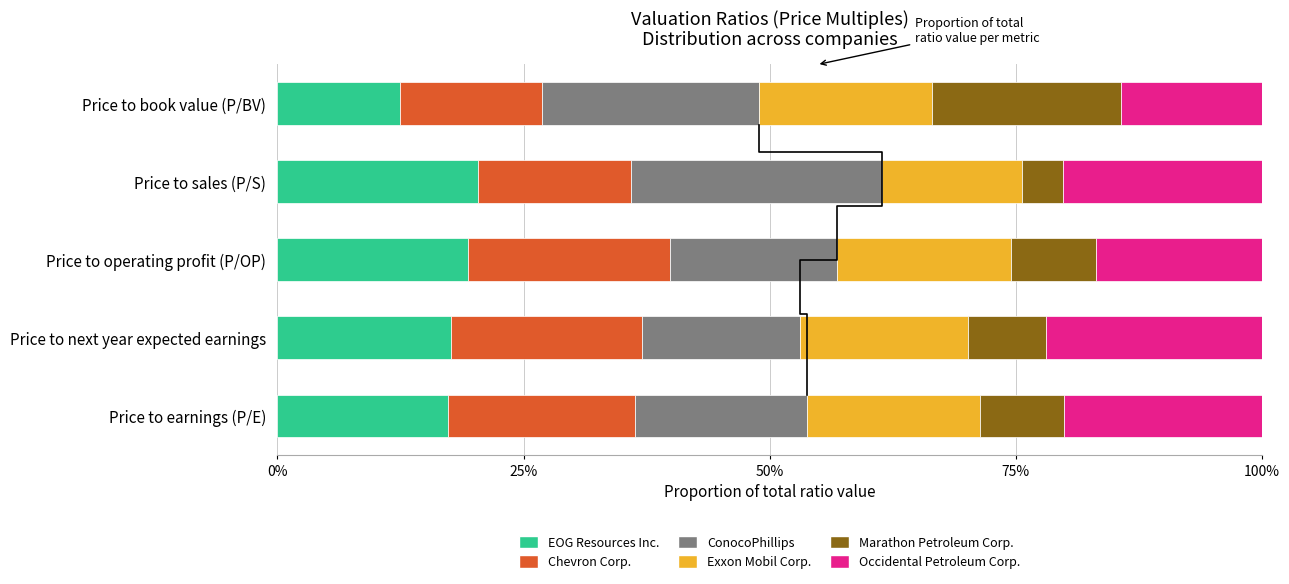

What is the greatest value displayed?

25.5